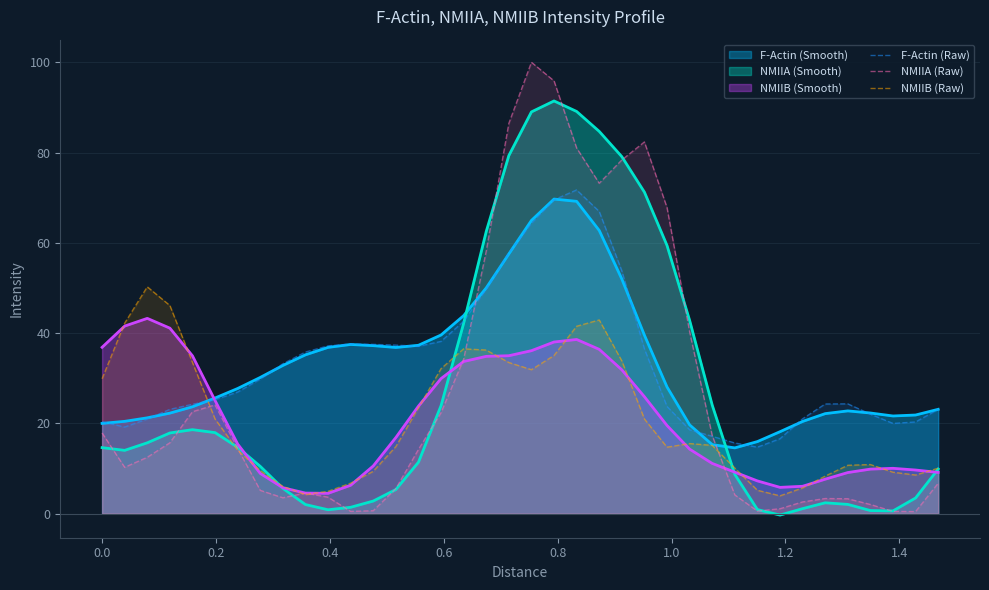

What are all the series names shown in the legend?

F-Actin (Smooth), NMIIA (Smooth), NMIIB (Smooth), F-Actin (Raw), NMIIA (Raw), NMIIB (Raw)